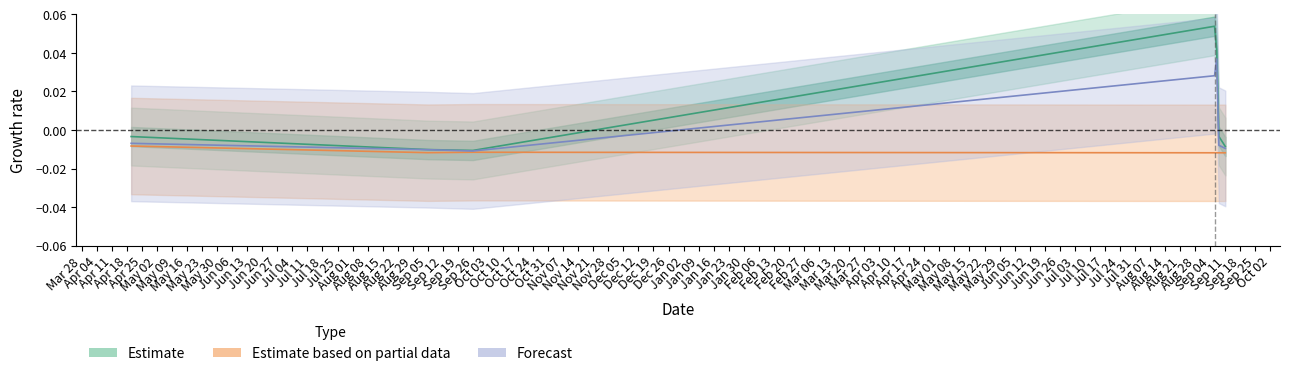

In Estimate, how many points are higher than both neighbors (excluding endpoints)?

1